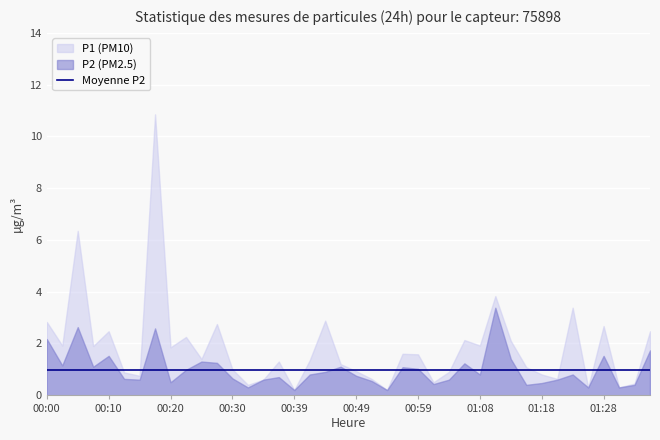

Is it true that P1 equals 0.2 at 00:39?

True